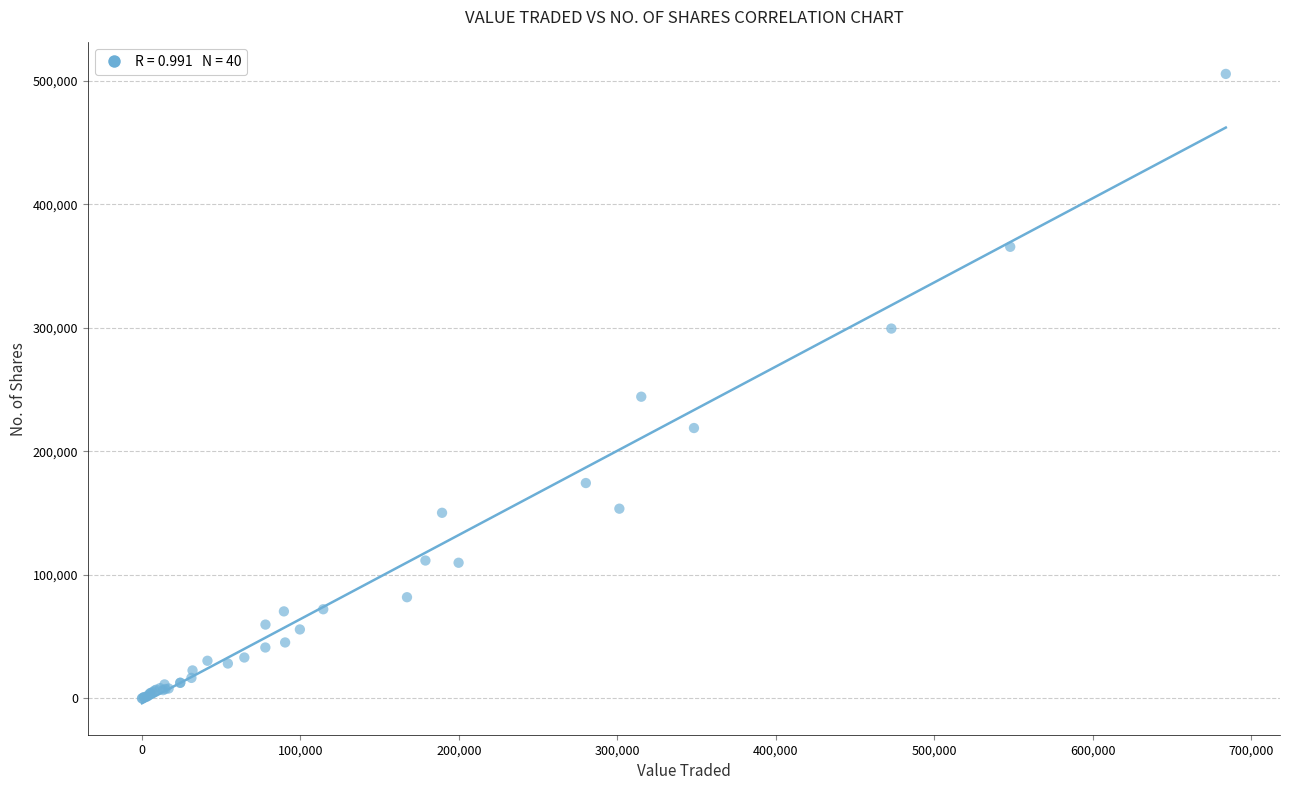

What Y value in the scatter plot is closest to 252788?

244247